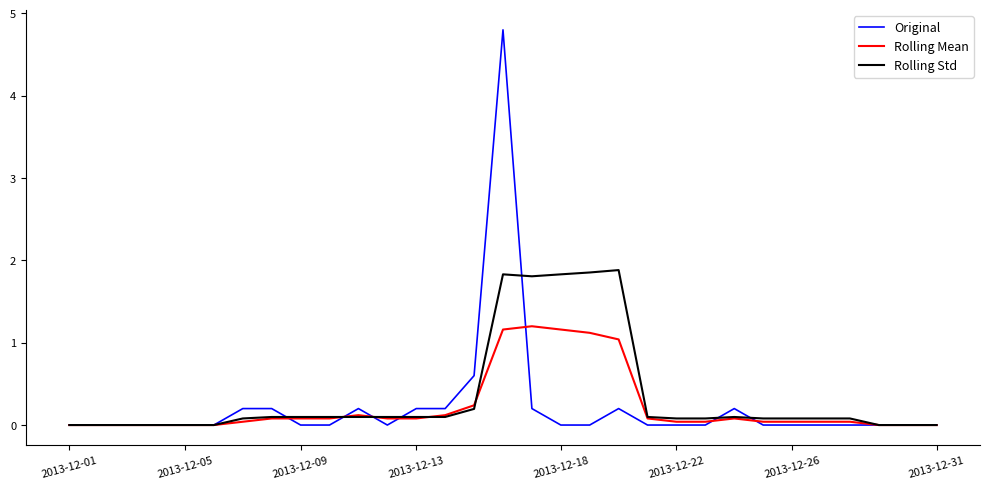

Which series has the largest range (max minus min)?

Original